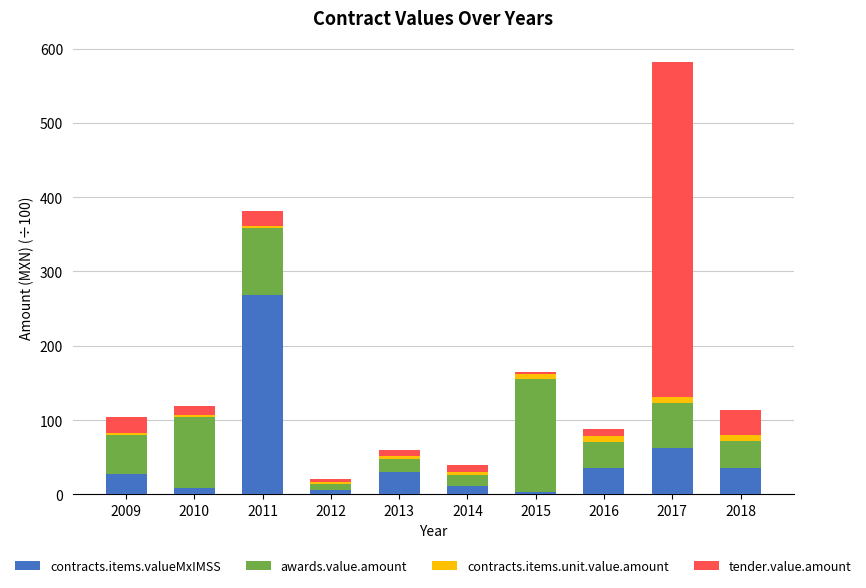

What are all the series names shown in the legend?

contracts.items.valueMxIMSS, awards.value.amount, contracts.items.unit.value.amount, tender.value.amount